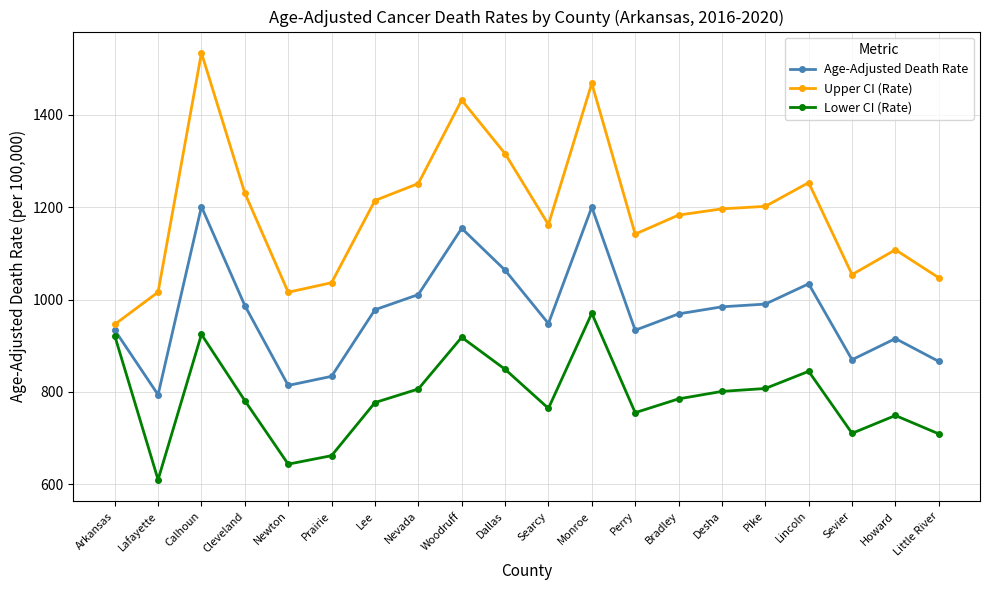

True or false: Upper CI (Rate) and Lower CI (Rate) cross at least once.

False